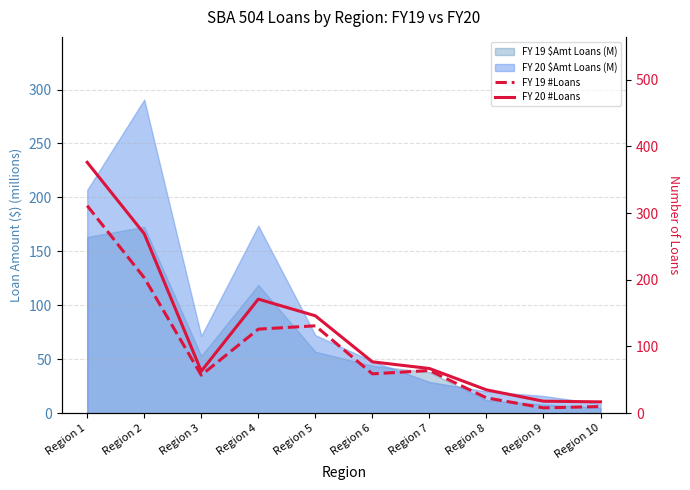

Reading left to right, extract all data points from this chart.

FY 19 #Loans: 311	203	57	126	131	59	64	23	8	10
FY 20 #Loans: 376	269	63	171	146	77	67	35	18	17